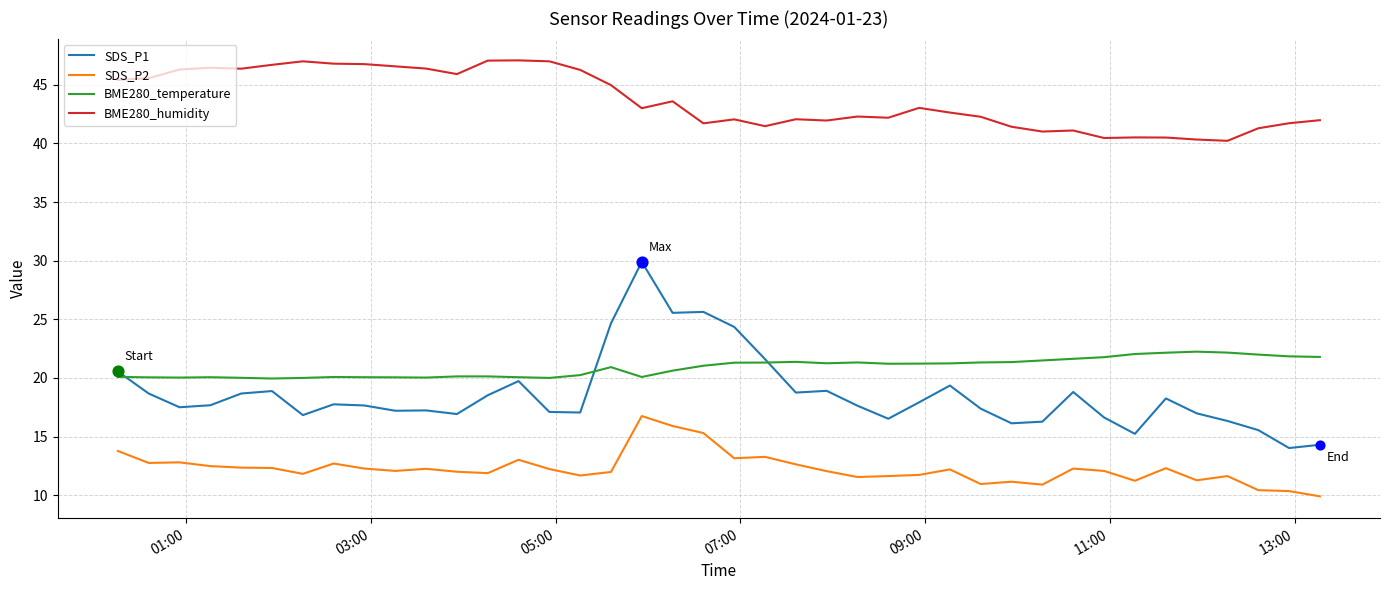

At how many categories does at least one series exceed 16?

40